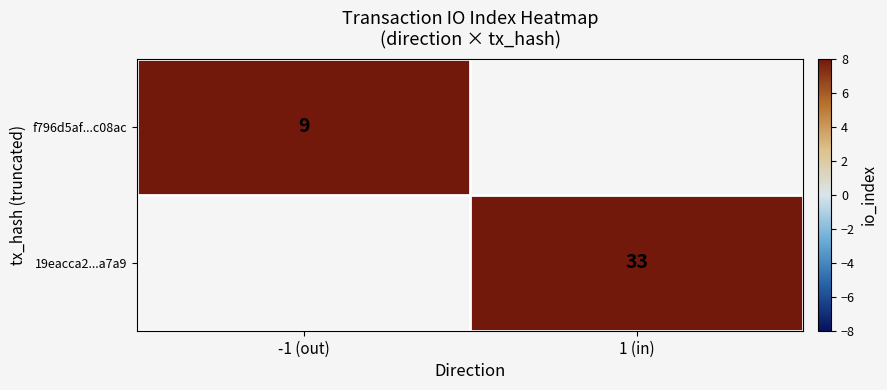

Between -1 (out) and 1 (in), which is larger?

1 (in)